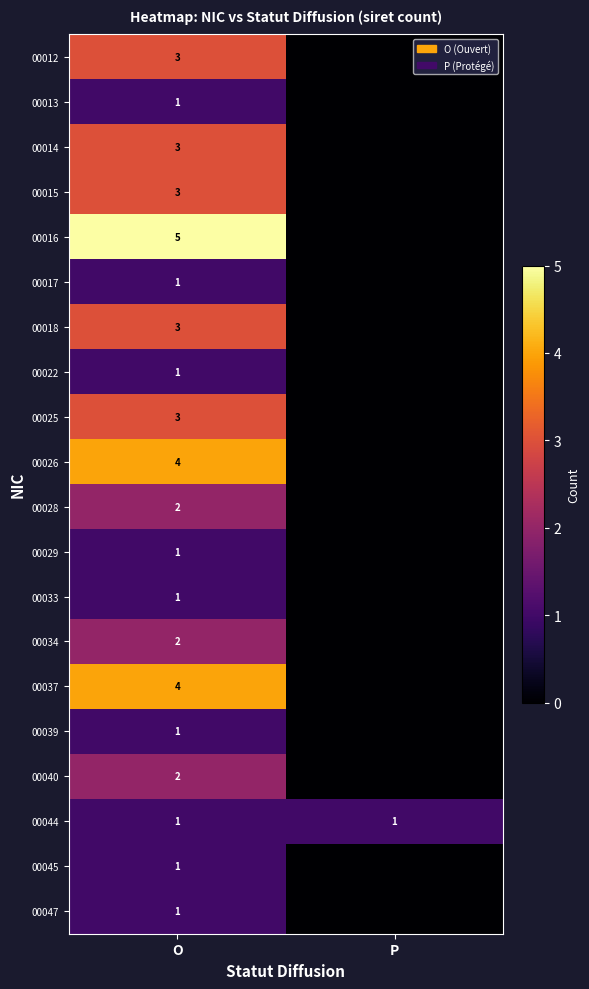

The 00018 series shows 3 at O. True or false?

True